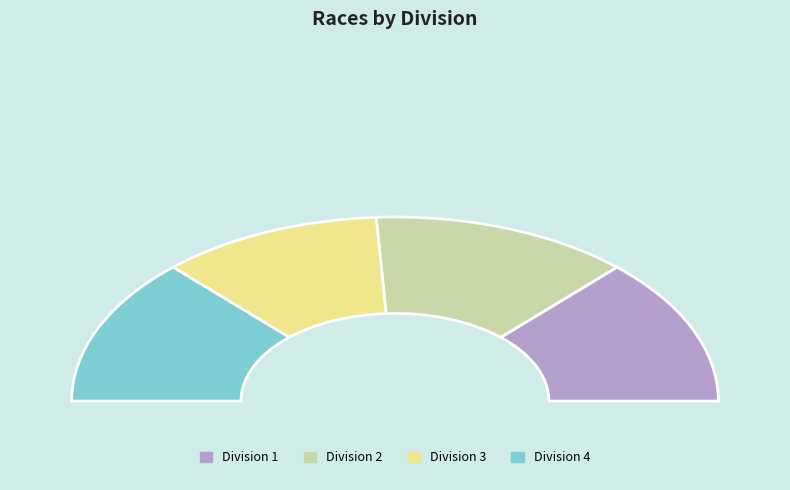

Combined, do 4 and 1 account for over 50%?

Yes